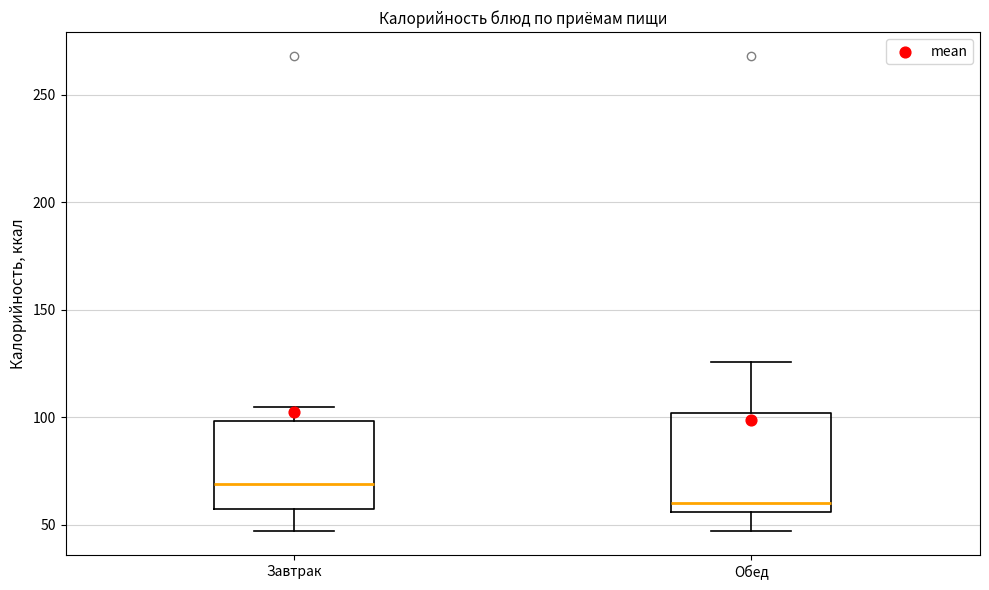

Where is the upper edge of the box for Завтрак on the y-axis? The values are not printed on the chart, so give them approximately, as read against the axis.

100